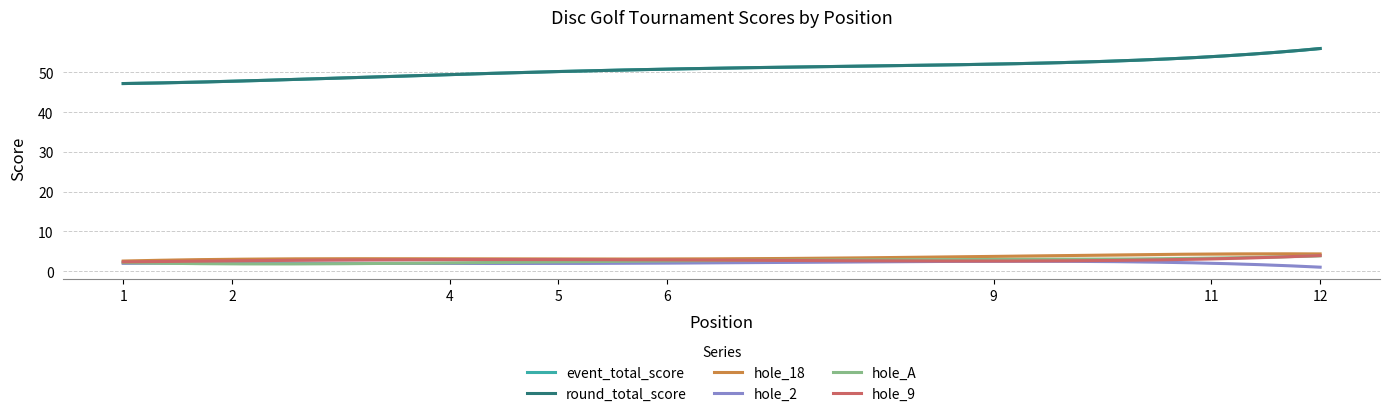

True or false: round_total_score and hole_A cross at least once.

False